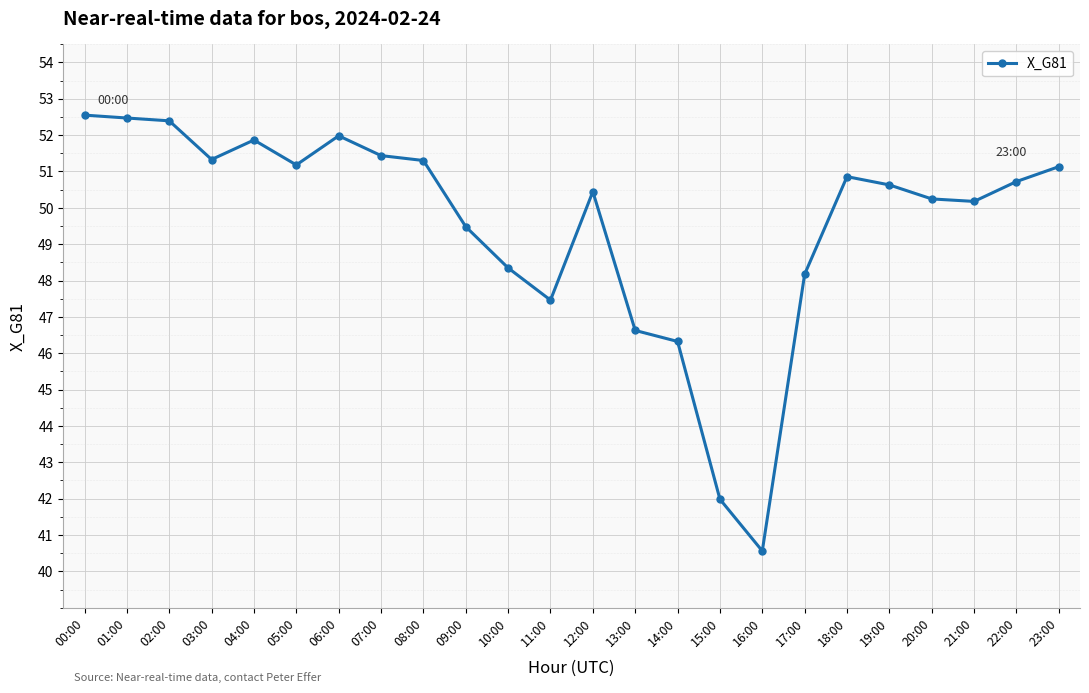

How many distinct data groups are displayed?

1